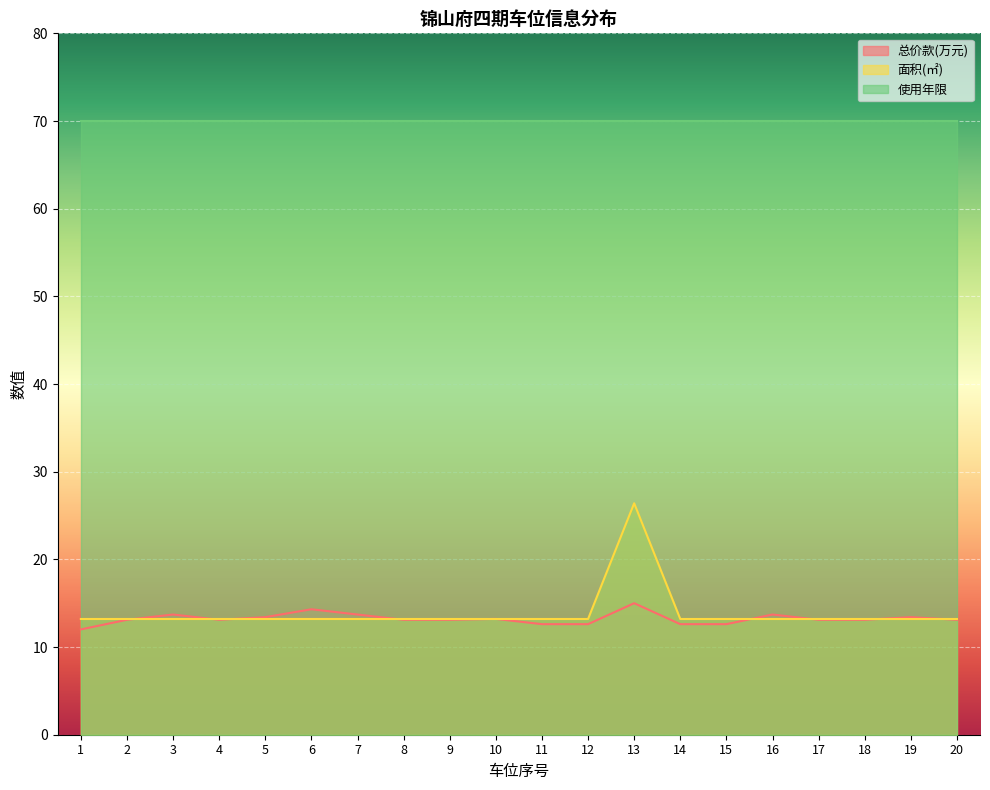

What are all the series names shown in the legend?

总价款(万元), 面积(㎡), 使用年限